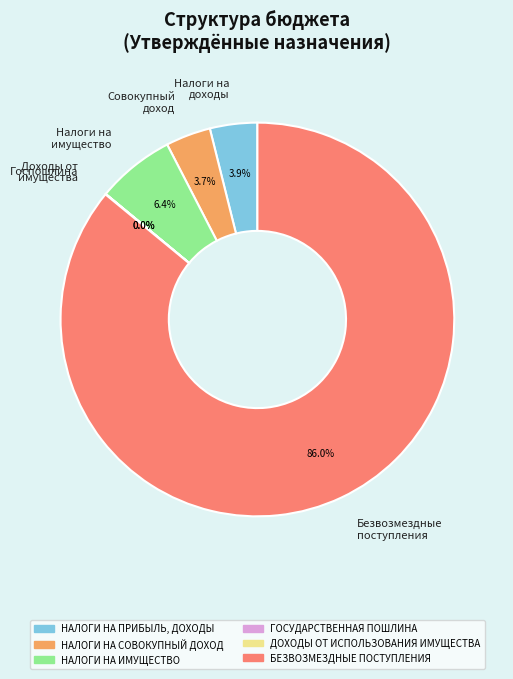

Which has a higher value, Налоги на имущество or Безвозмездные поступления?

Безвозмездные поступления